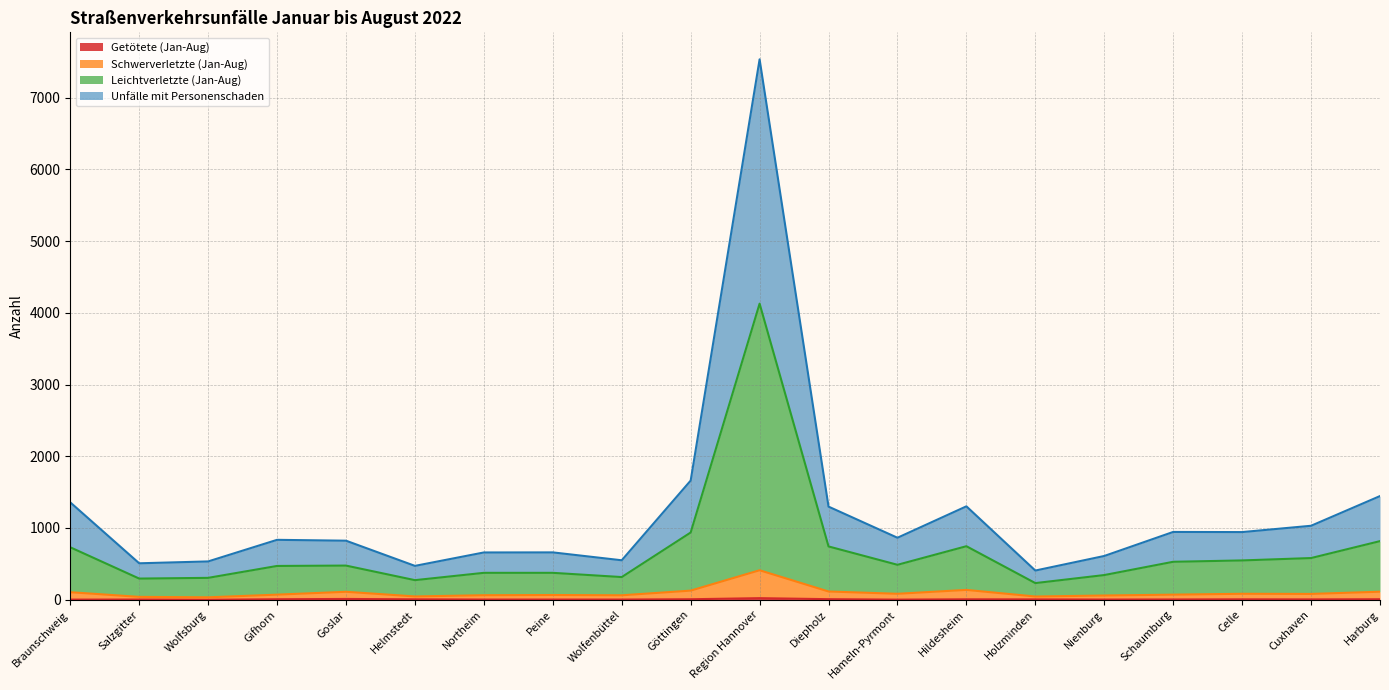

What is the sum of all Schwerverletzte (Jan-Aug) values?

1922